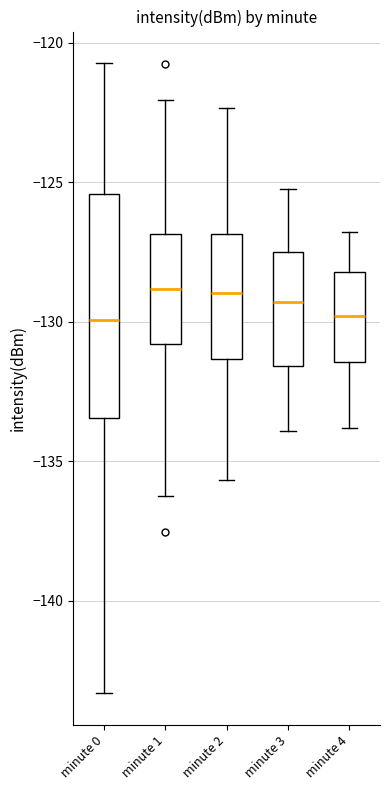

Reading left to right, transcribe this box plot: for each box, give where its median line is, the range the box spans, and where its two whiskers end, as read against the y-axis. The values are not printed on the chart, so give them approximately, as read against the axis.

minute 0: median -130.0, box -133.5 to -125.5, whiskers -143.5 to -120.5
minute 1: median -129.0, box -131.0 to -127.0, whiskers -136.0 to -122.0
minute 2: median -129.0, box -131.5 to -127.0, whiskers -135.5 to -122.5
minute 3: median -129.5, box -131.5 to -127.5, whiskers -134.0 to -125.0
minute 4: median -130.0, box -131.5 to -128.0, whiskers -134.0 to -127.0